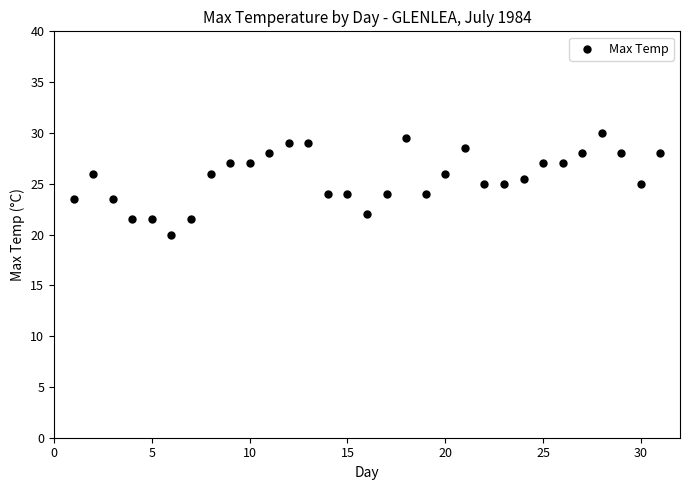

What is the range of X values (max minus min)?

30.0